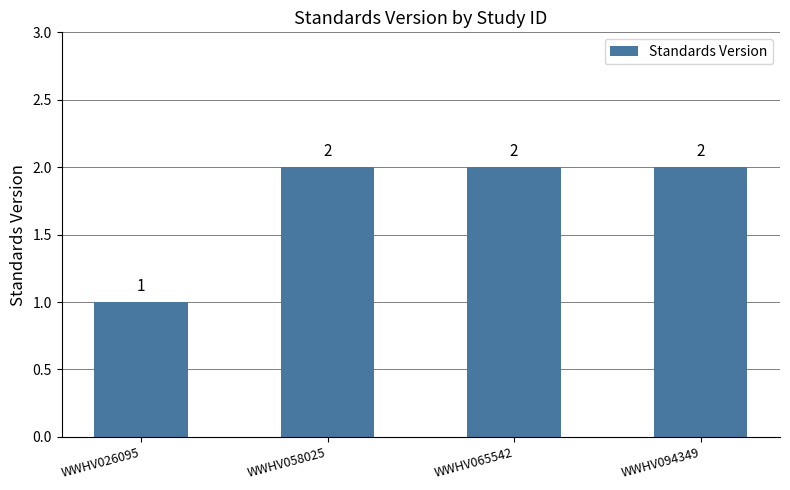

What is the smallest value displayed?

1